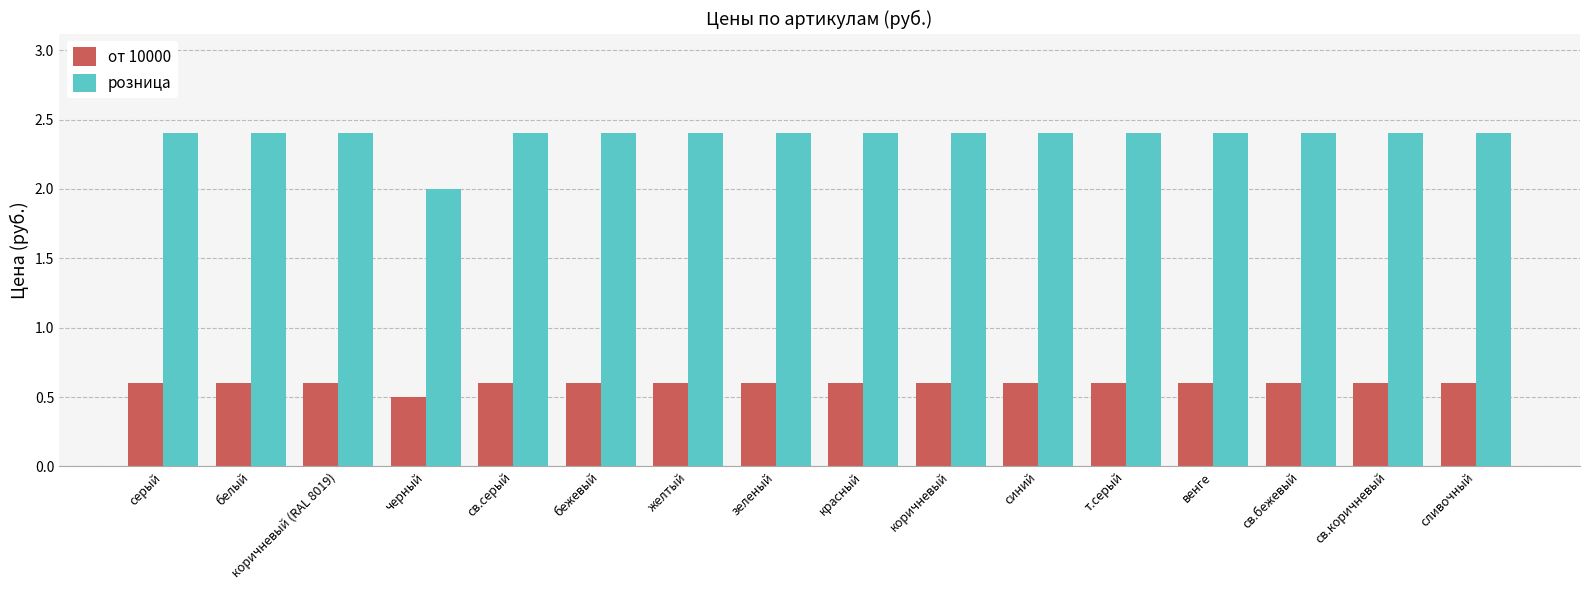

What is the label of the 9th bar from the right?

зеленый